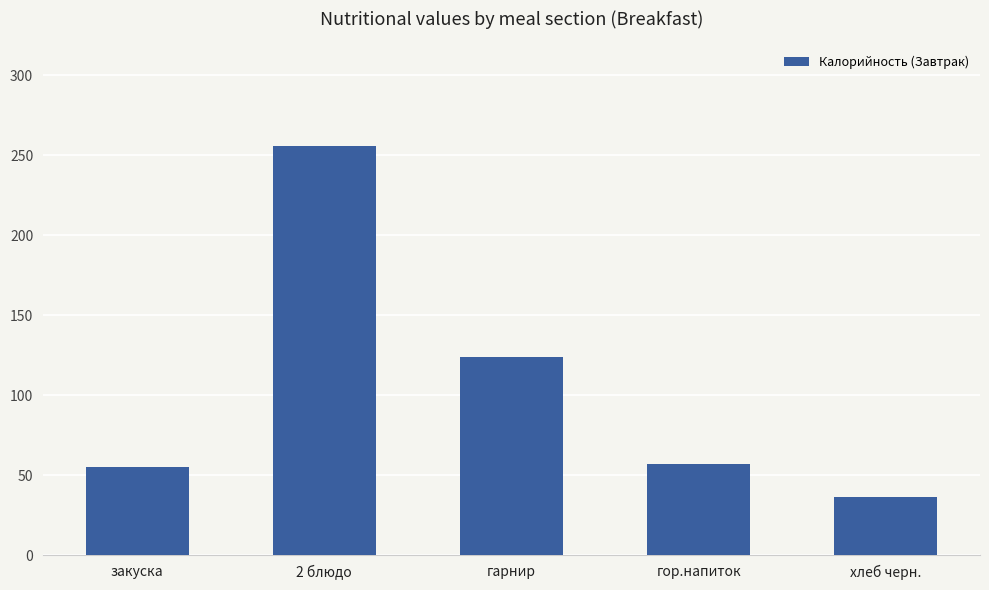

Which category has the highest value across all series?

2 блюдо